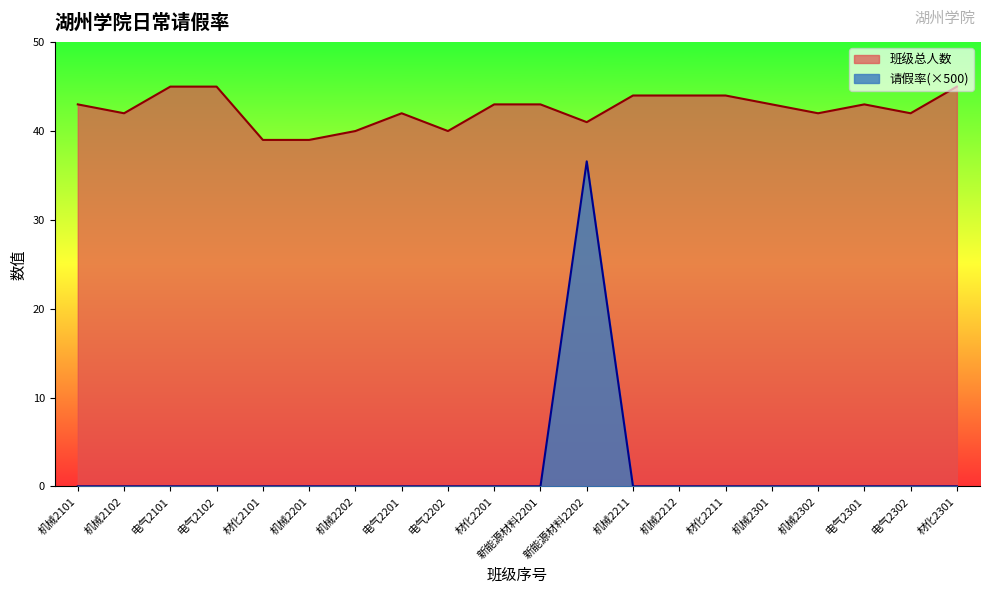

Which series has the largest total across all categories?

班级总人数